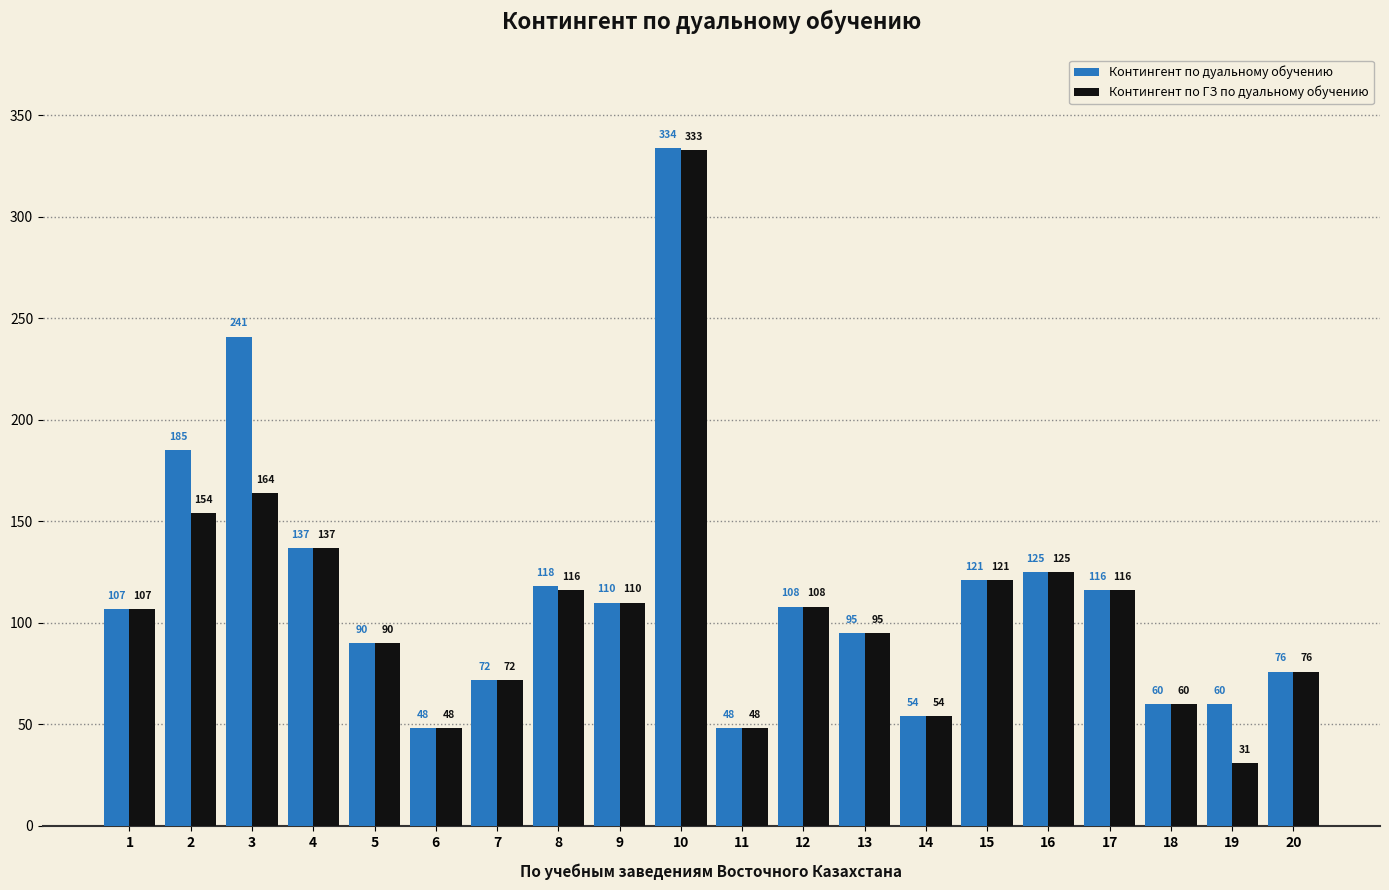

At which category is the sum across all series the highest?

10